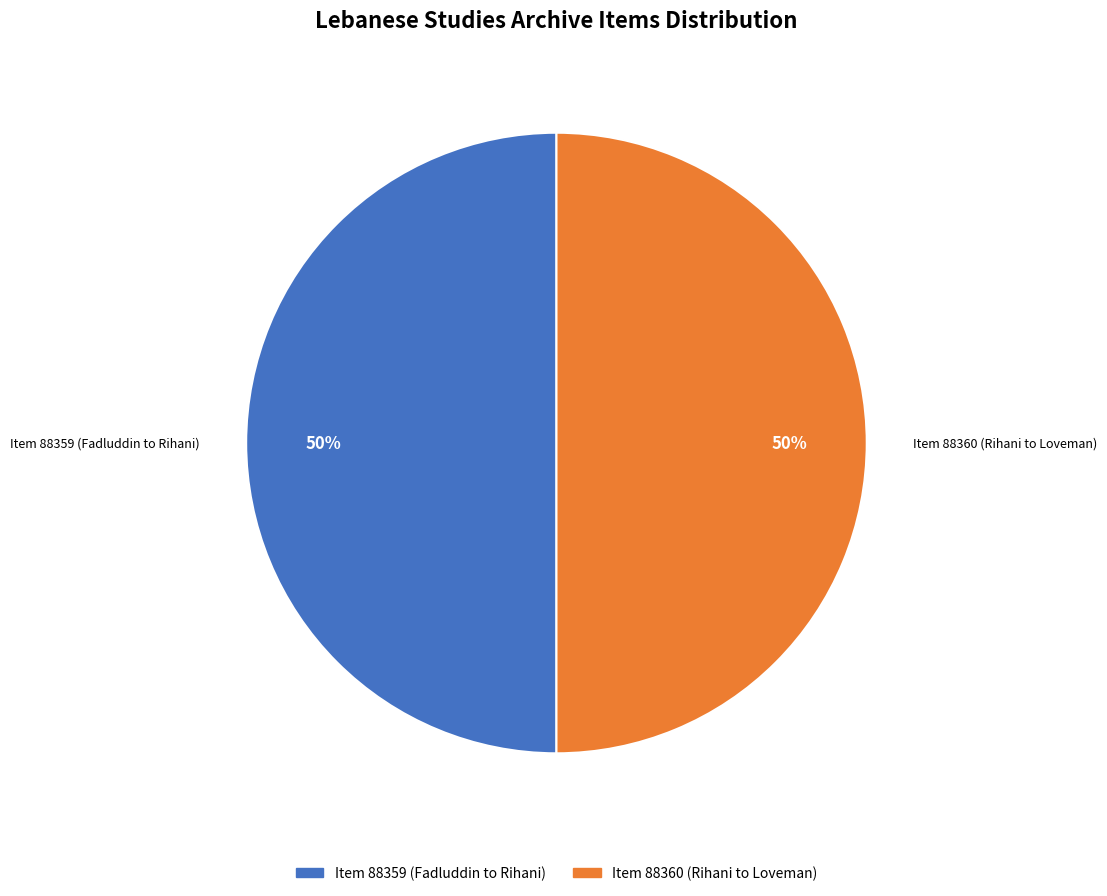

What is the ratio of the value at Item 88359 (Fadluddin to Rihani) to the value at Item 88360 (Rihani to Loveman)?

1.0